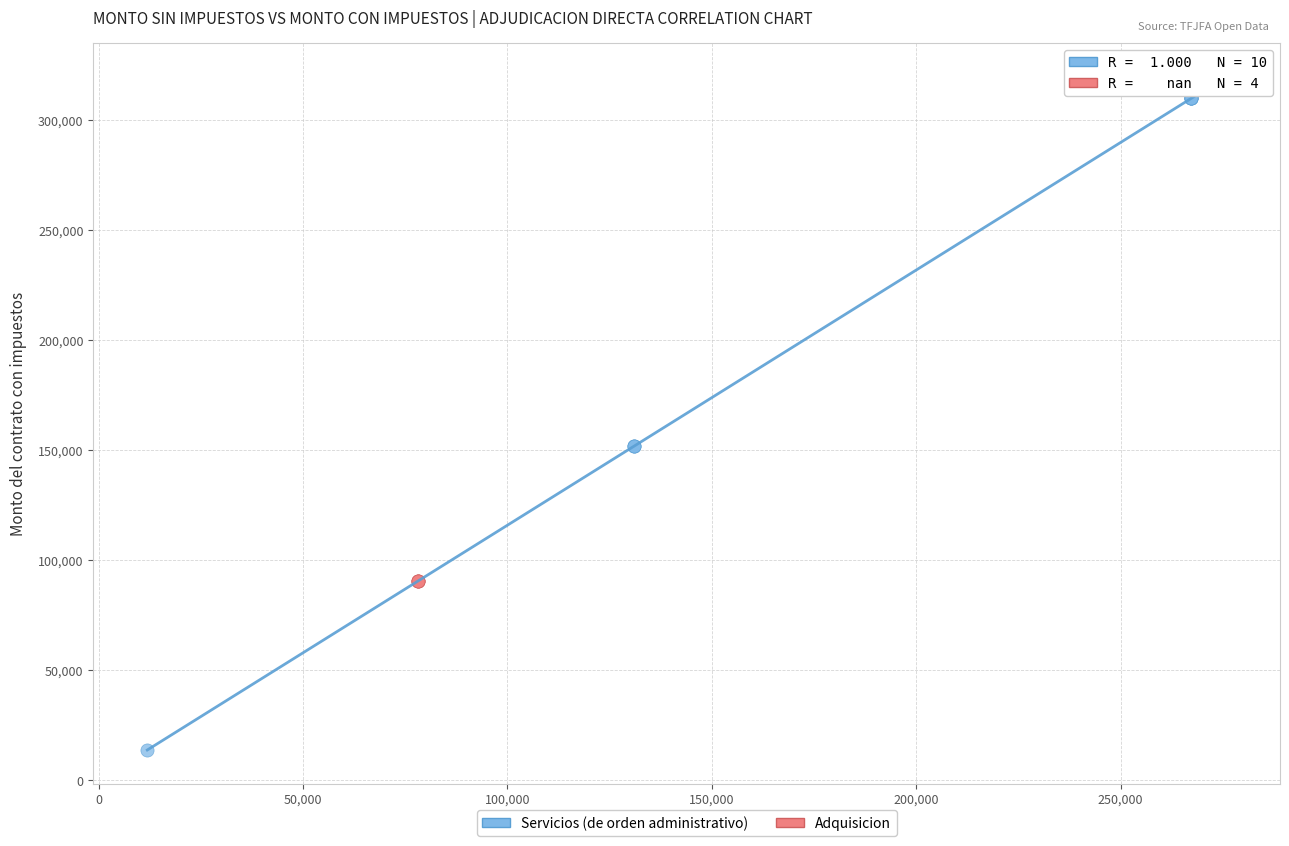

Which series reaches the minimum Y coordinate?

Servicios (de orden administrativo)